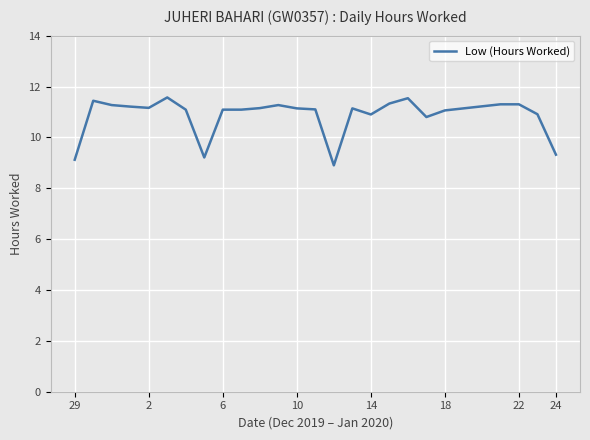

What is the smallest value displayed?

8.9